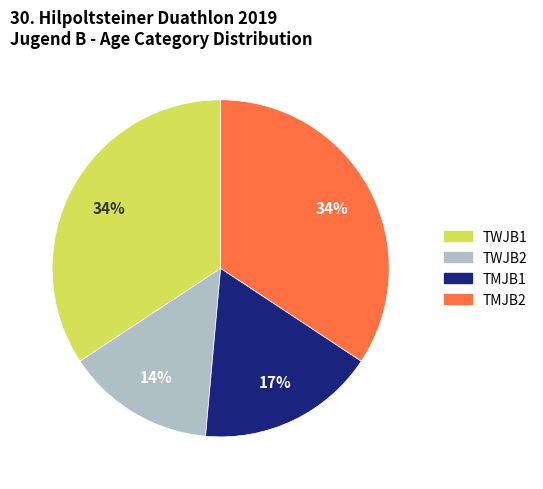

What is the smallest slice in the pie chart?

TWJB2